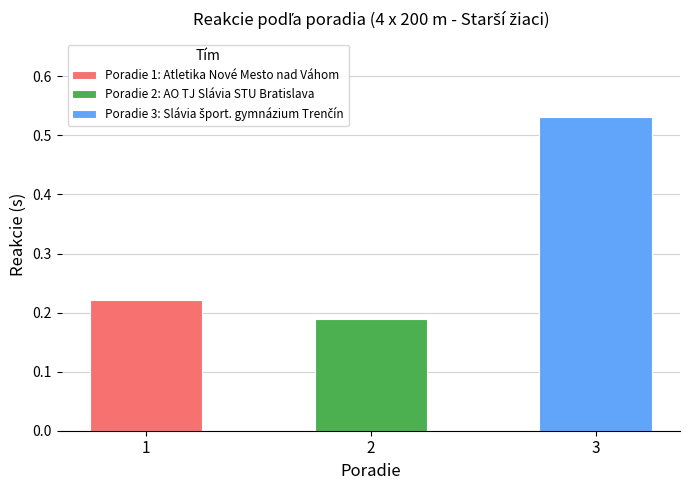

Reading left to right, transcribe all the data shown in this chart.

0.2	0.2	0.5